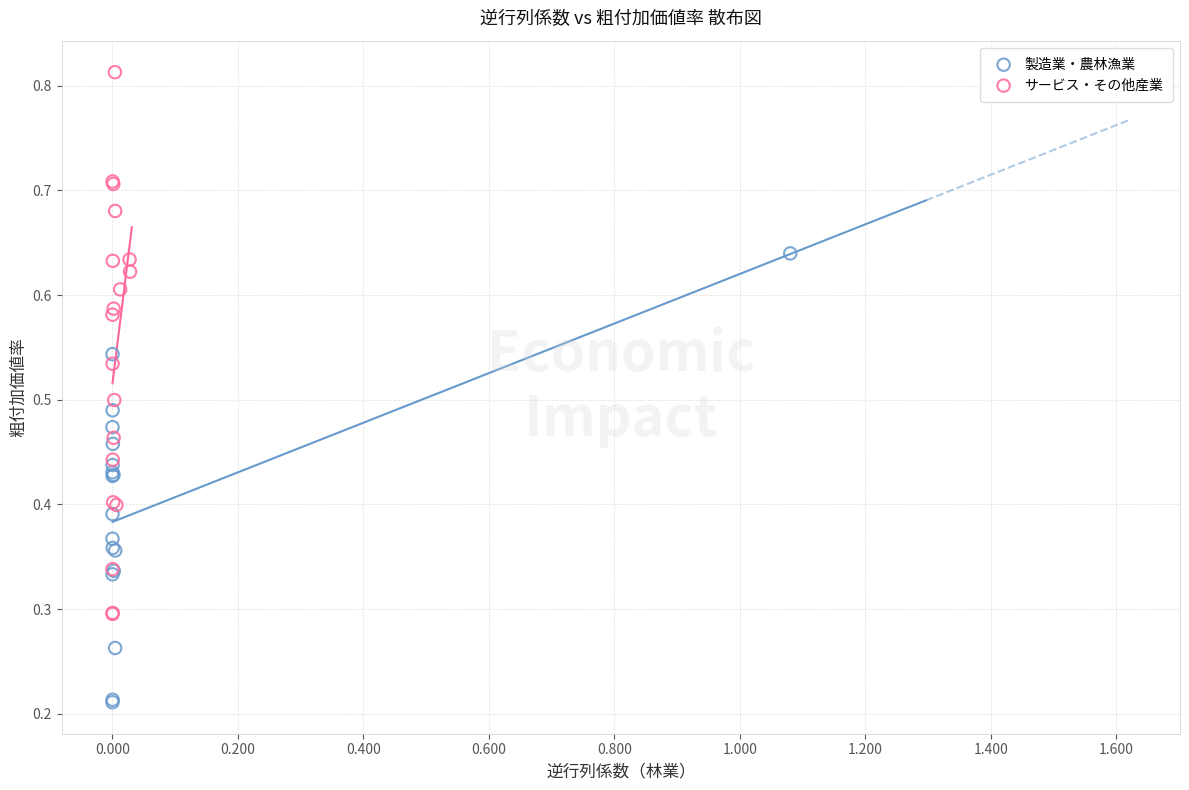

Which series contains the highest Y value?

サービス・その他産業